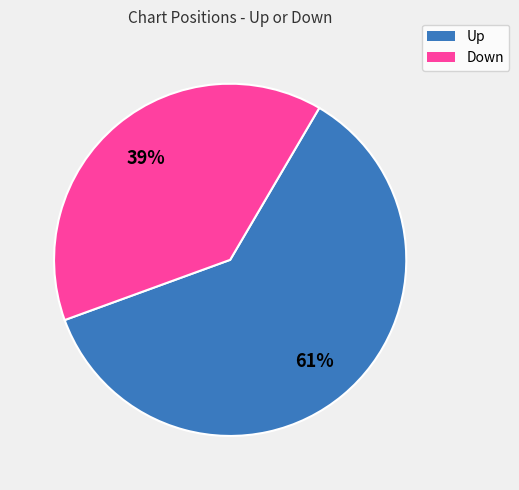

Which slice is the smallest?

Down